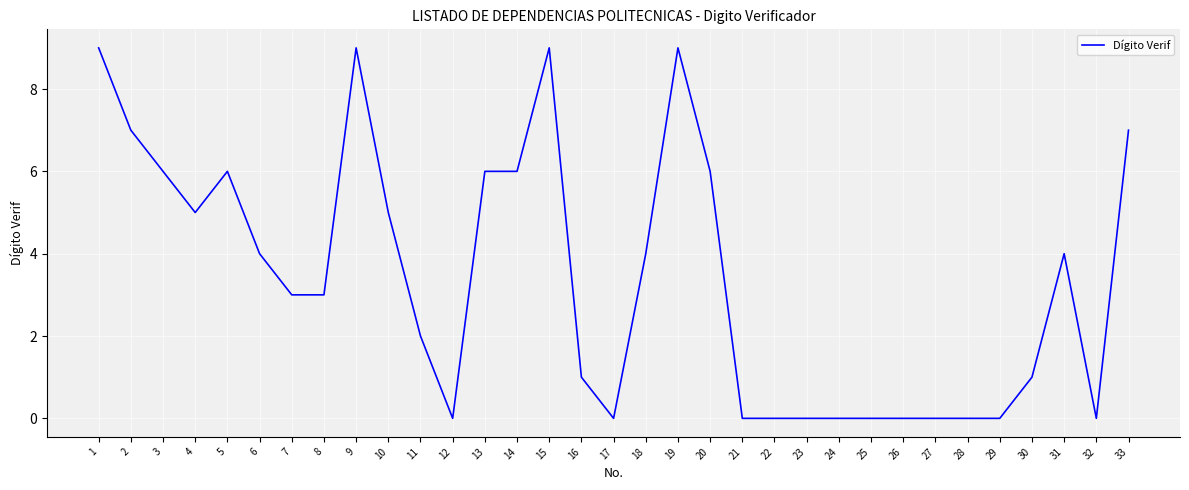

What is the sum of the values at 23 and 13?

6